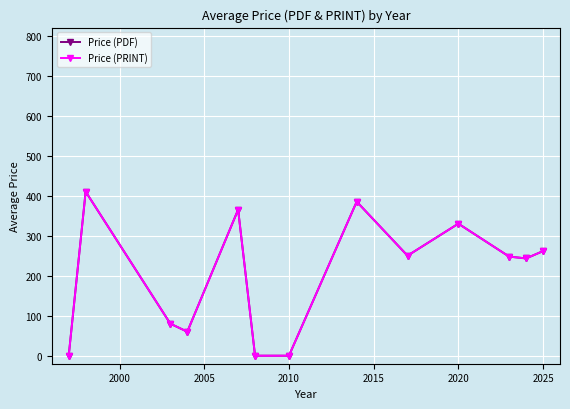

True or false: Price (PDF) and Price (PRINT) intersect in this chart.

False